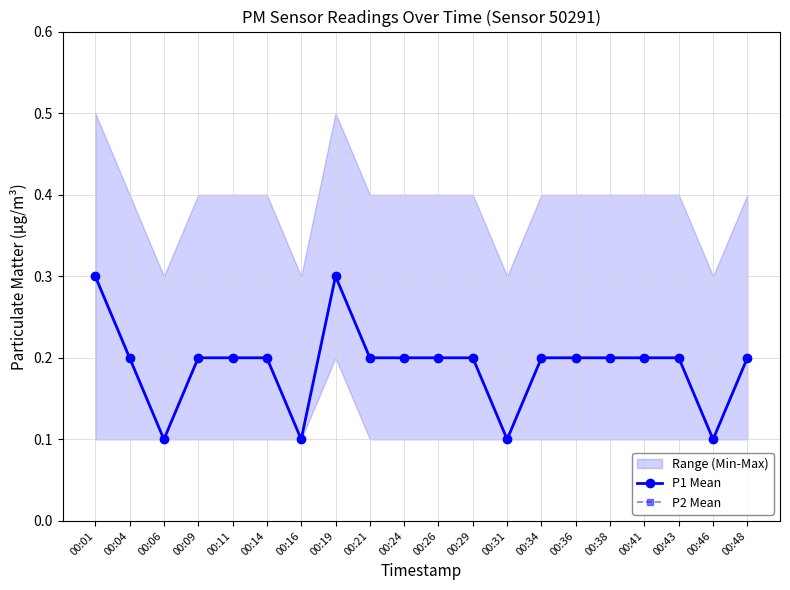

What is the maximum value shown in the chart?

0.3